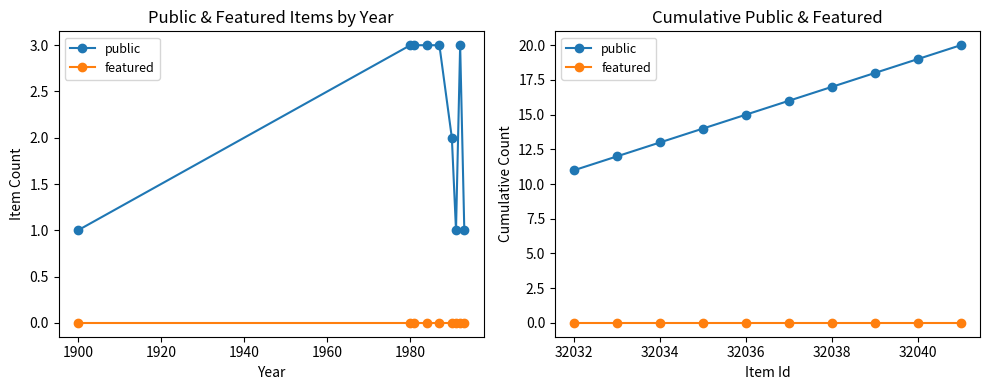

Is the value of featured at 32040 greater than the value of public at 32038?

No